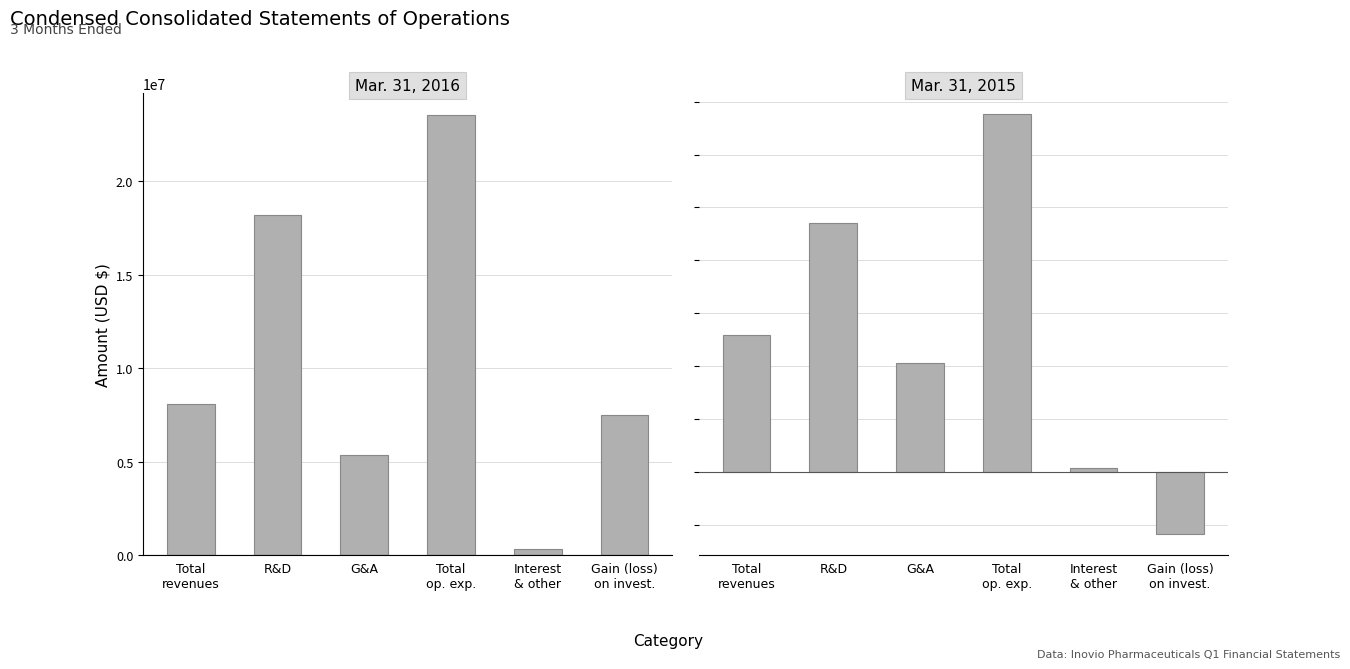

True or false: Mar. 31, 2015 has a value of 6151443 at Total
op. exp..

False